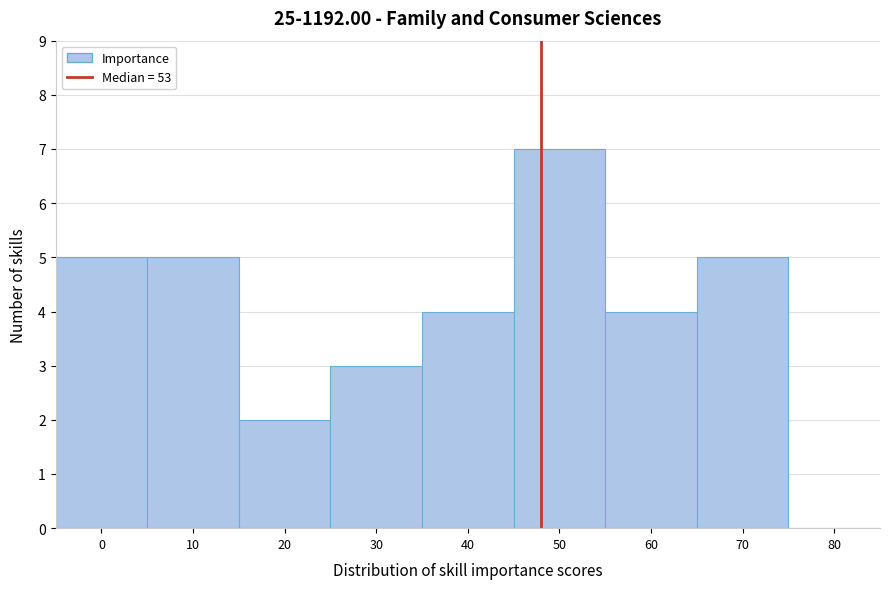

Reading left to right, list all the values displayed in this chart.

0=5	10=5	20=2	30=3	40=4	50=7	60=4	70=5	80=0